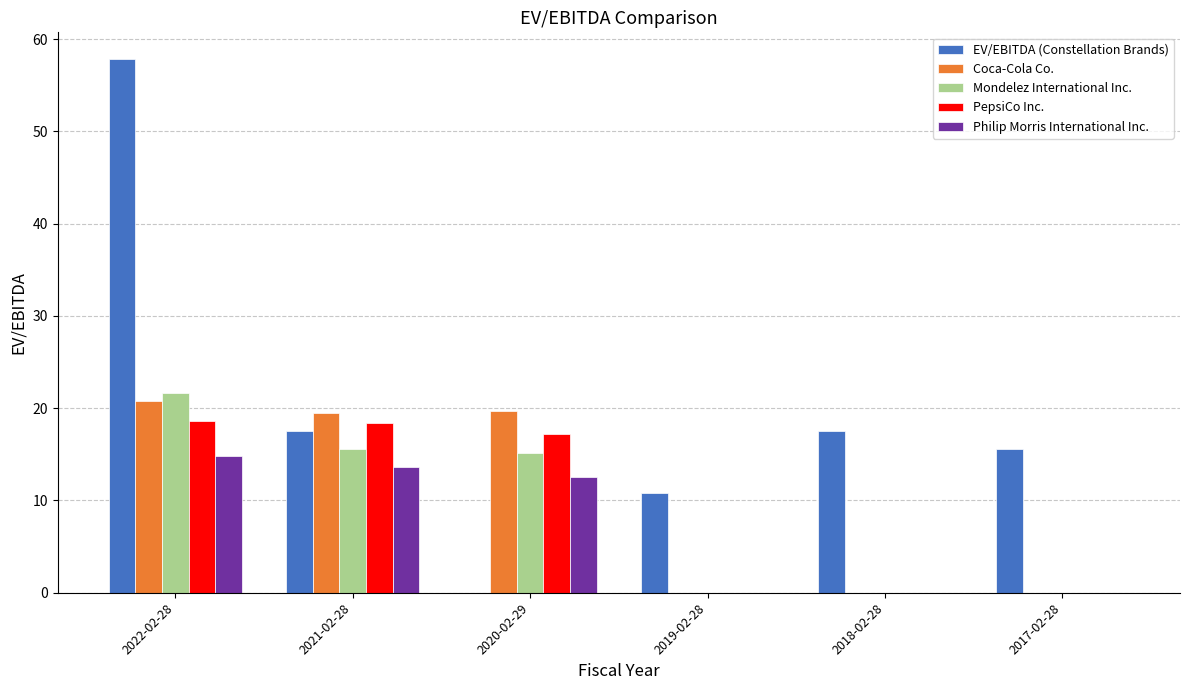

Which series has the widest spread of values?

EV/EBITDA (Constellation Brands)